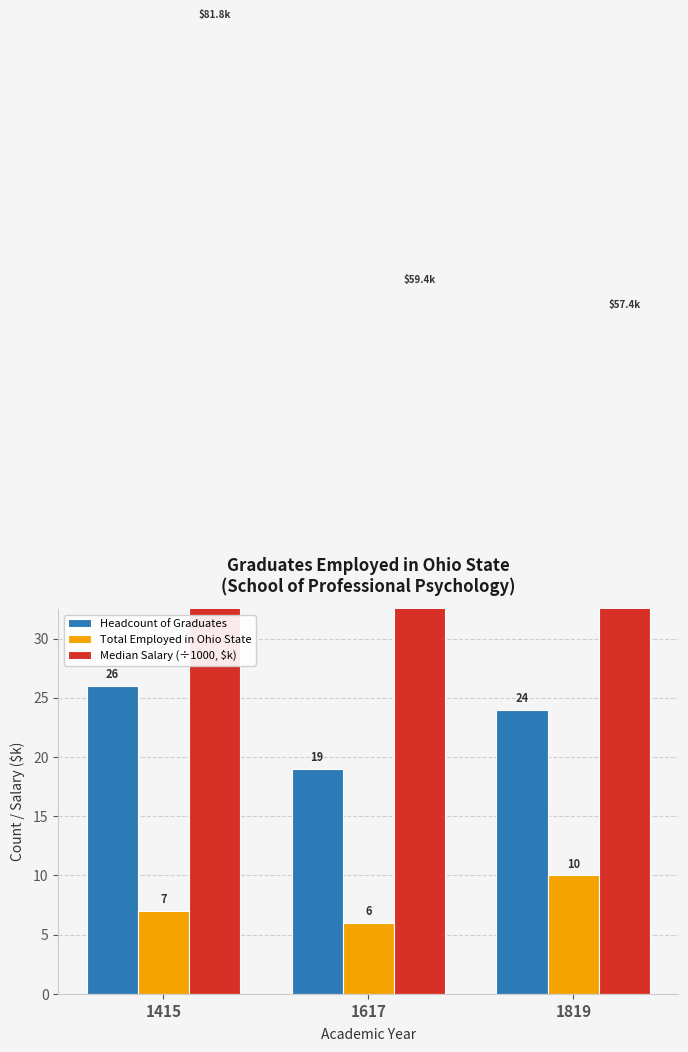

What is the sum of the Headcount of Graduates values at 1819 and 1617?

43.0